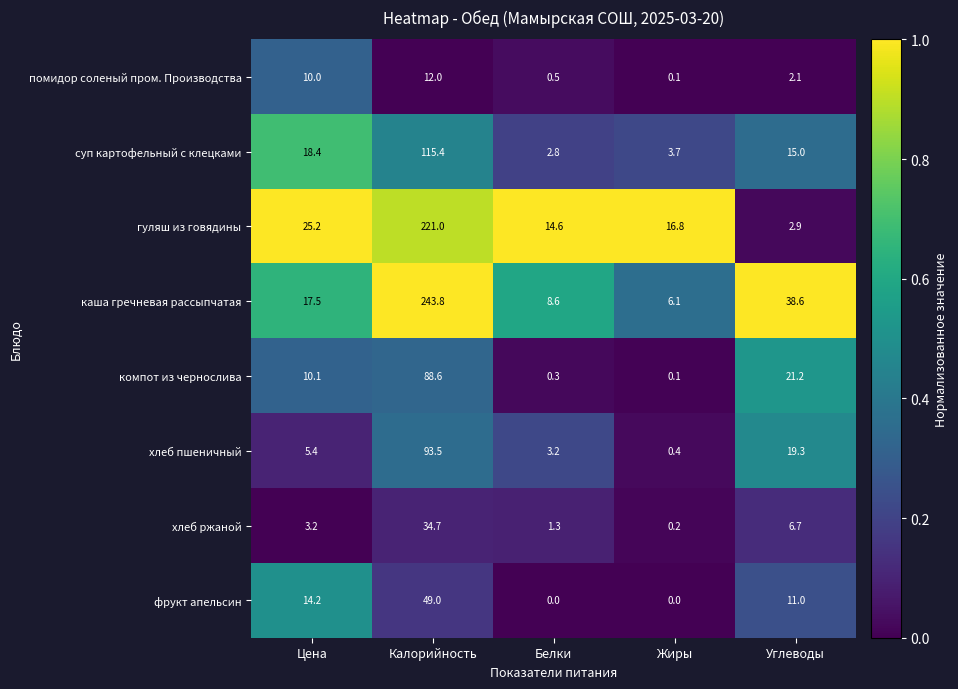

What is the average value of the каша гречневая рассыпчатая series?

62.9